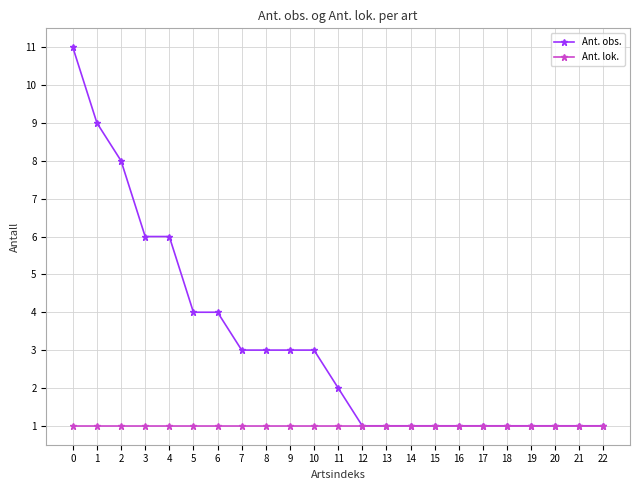

At how many categories does at least one series exceed 5?

5